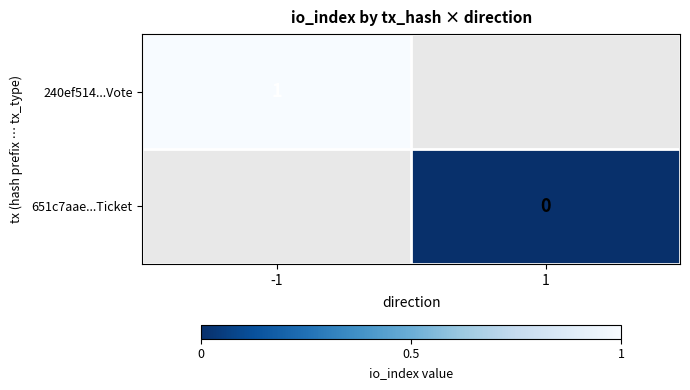

The 240ef514...Vote series shows 1 at -1. True or false?

True